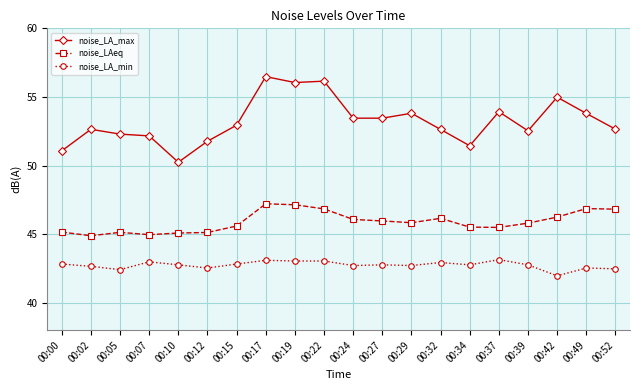

Which series has the largest range (max minus min)?

noise_LA_max